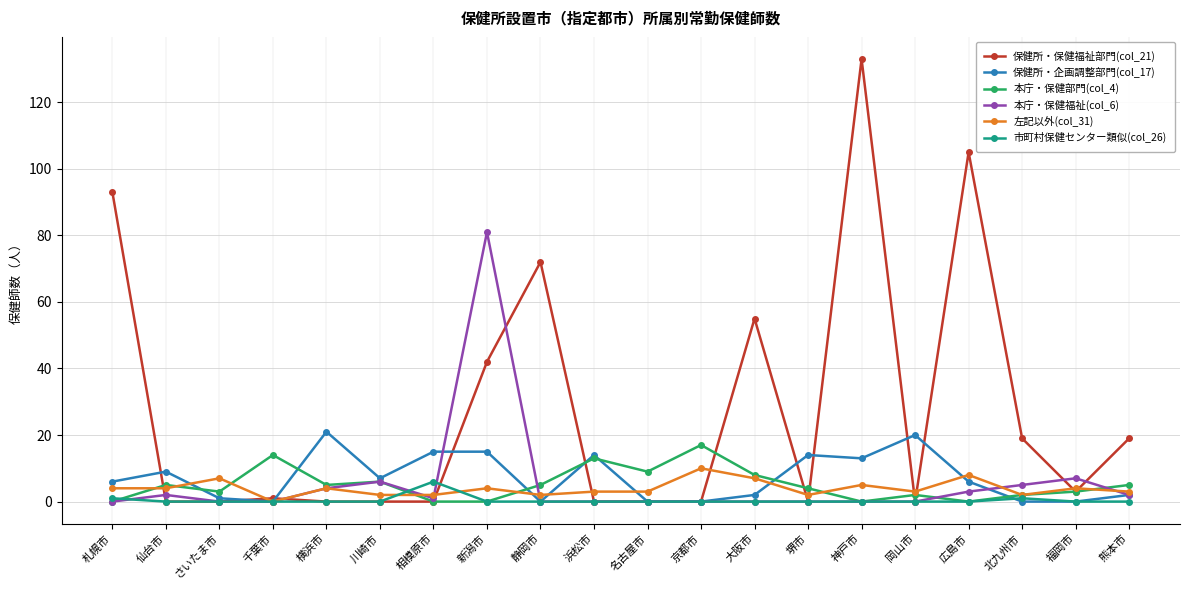

What is the highest value of the 市町村保健センター類似(col_26) series?

6